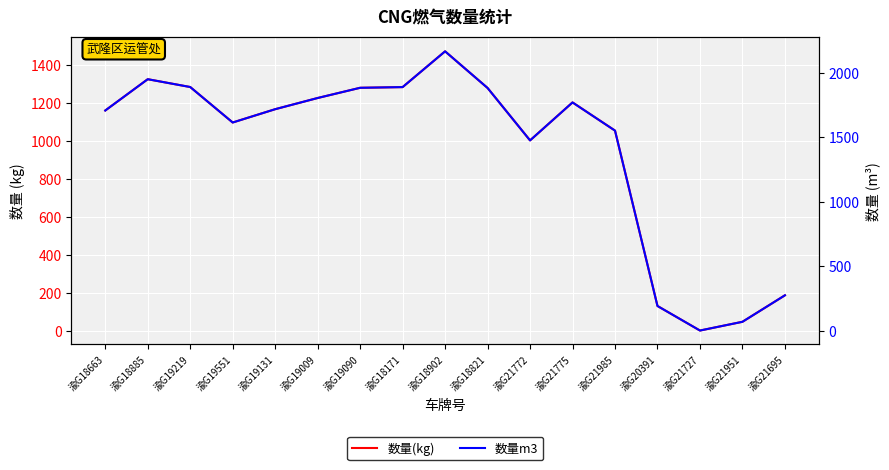

Is this an area chart (filled region under the line)?

No